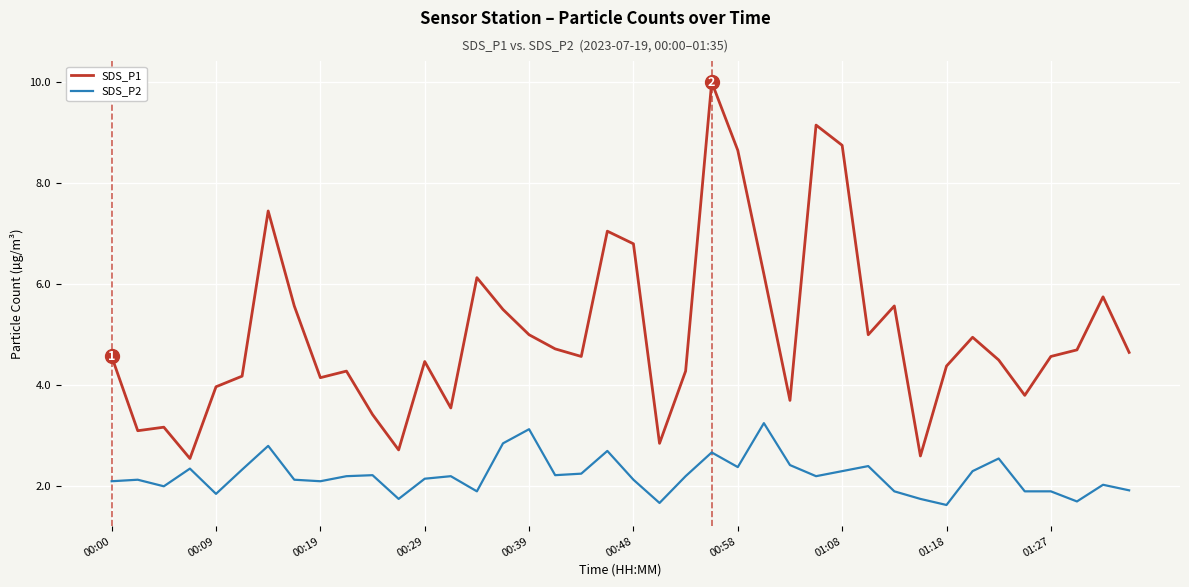

How many lines are shown in the chart?

2